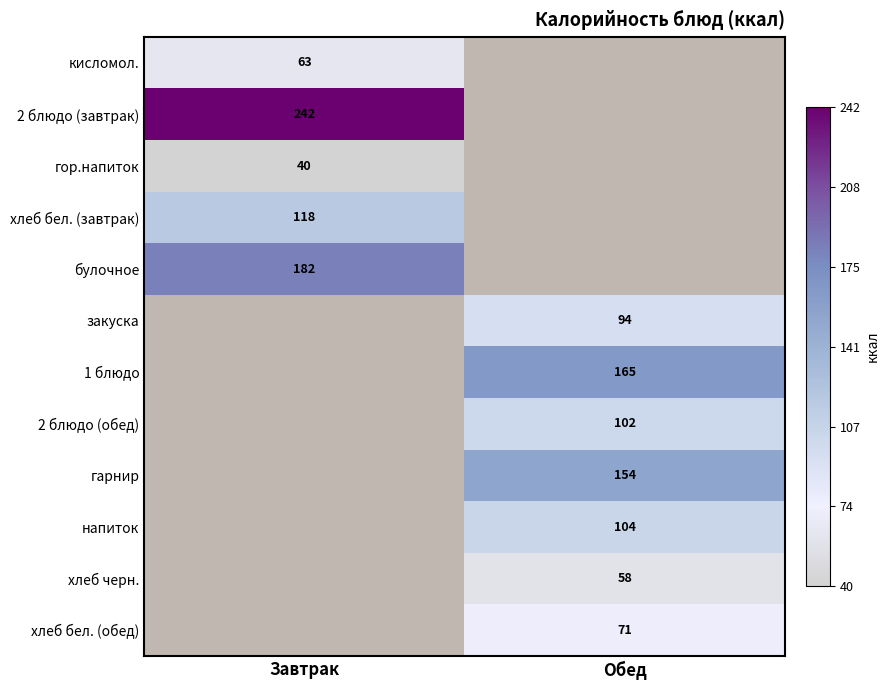

Is the value of хлеб бел. (обед) at Обед greater than the value of булочное at Завтрак?

No